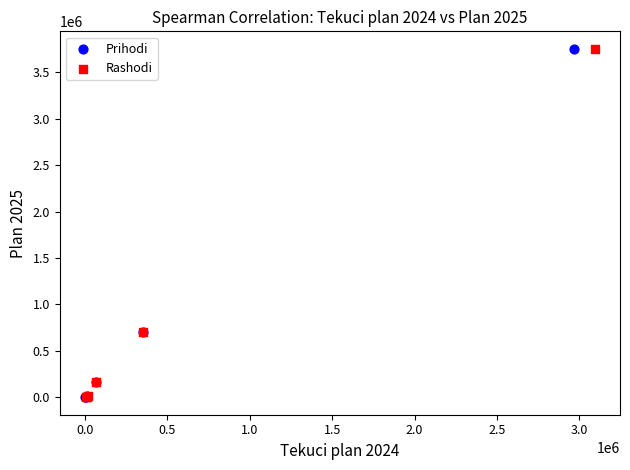

What are all the series names shown in the legend?

Prihodi, Rashodi